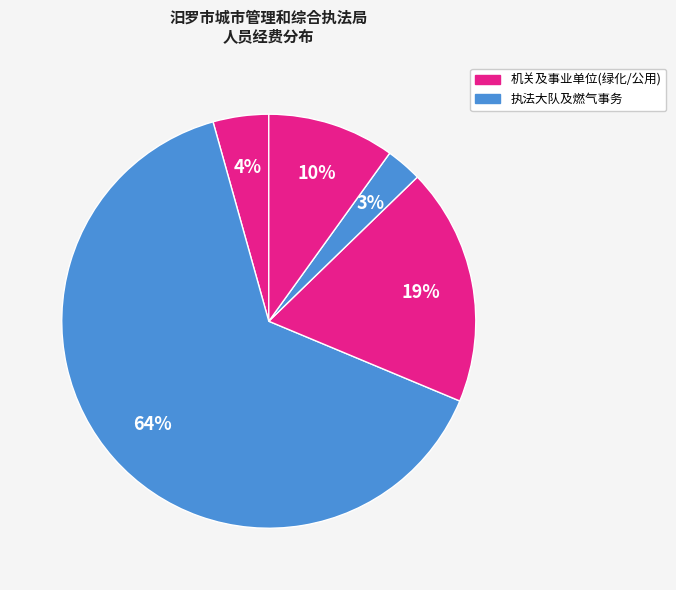

How many segments does this pie chart have?

5